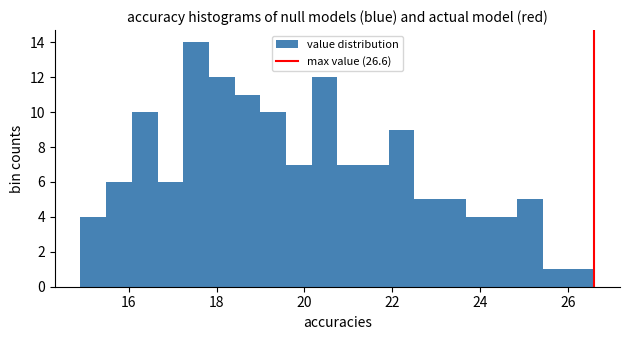

Around what value on the x-axis is the tallest bar? Give the approximate position of its centre, as read against the axis.

17.6